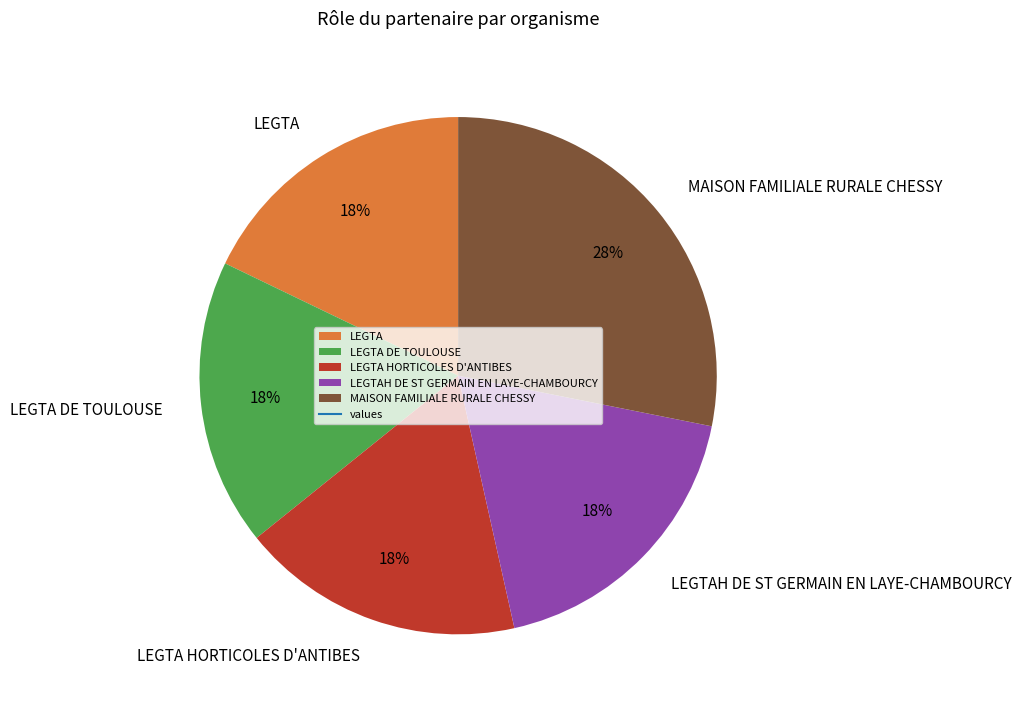

What is the ratio of the value at MAISON FAMILIALE RURALE CHESSY to the value at LEGTA?

1.6